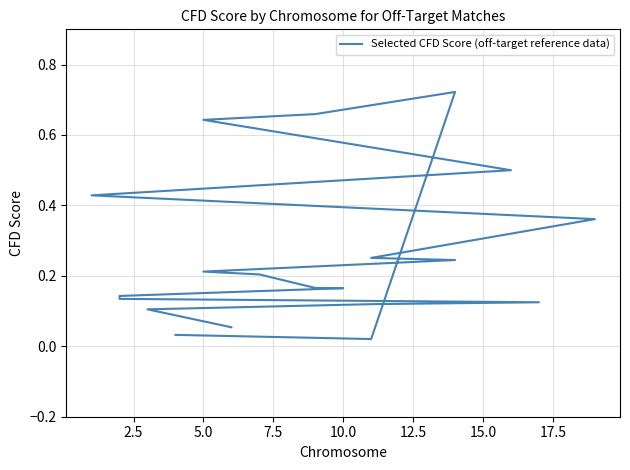

What is the sum of all values?

5.3